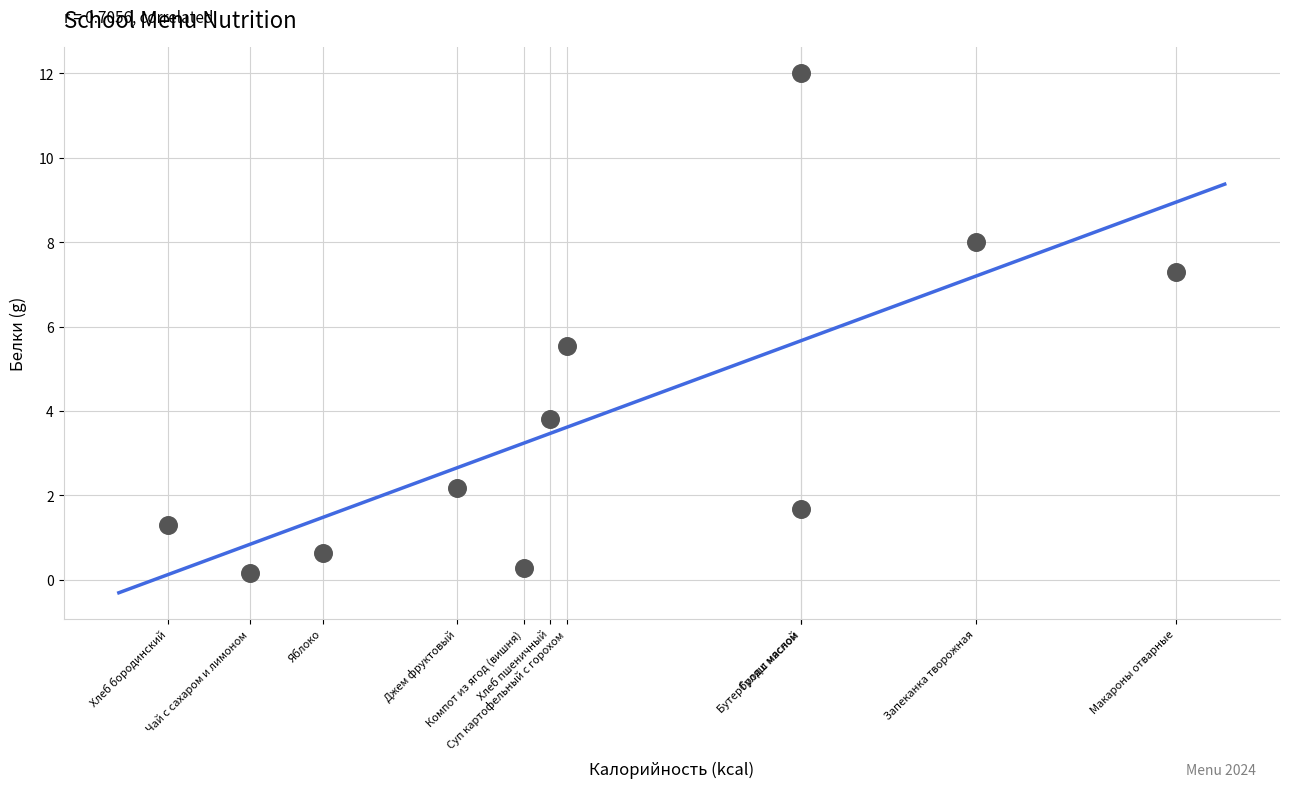

What is the range of X values (max minus min)?

204.9